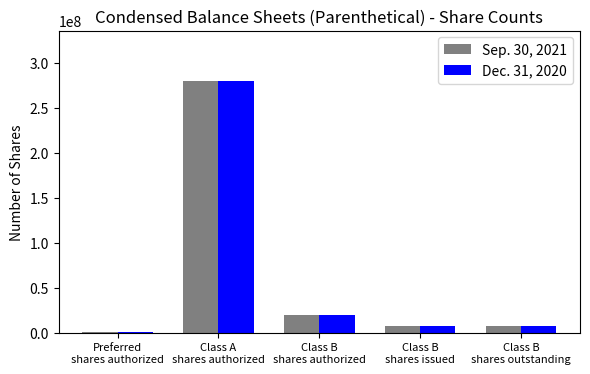

How many groups of bars are there?

5